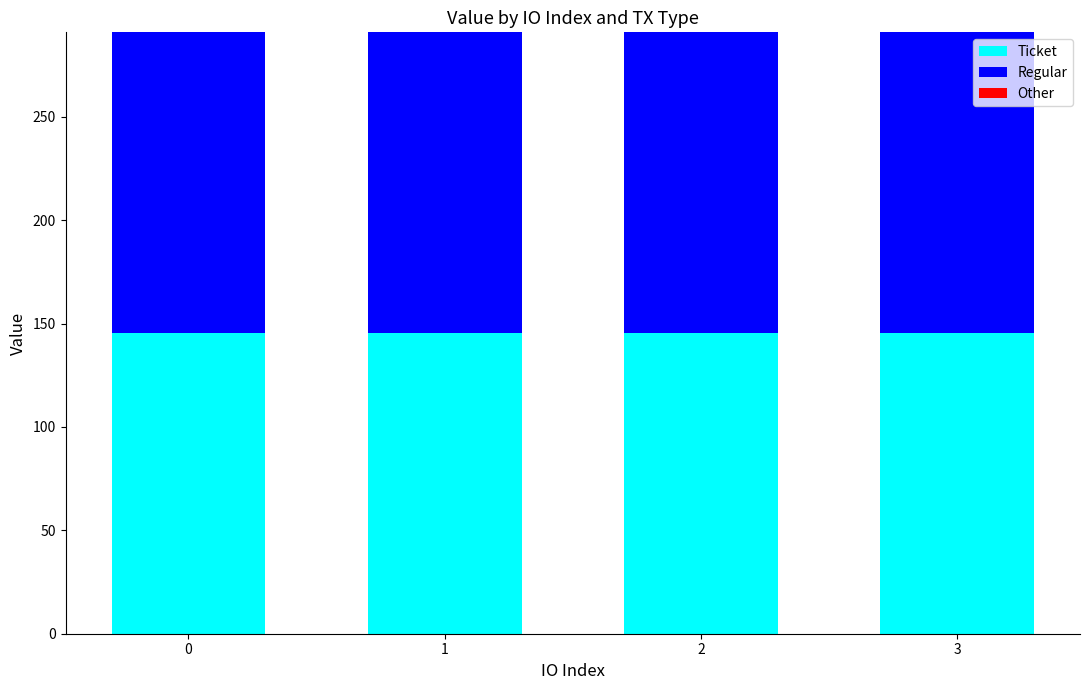

Reading left to right, transcribe all the data shown in this chart.

Ticket: 0=145.4	1=145.4	2=145.4	3=145.4
Regular: 0=145.4	1=145.4	2=145.4	3=145.4
Other: 0=0.0	1=0.0	2=0.0	3=0.0